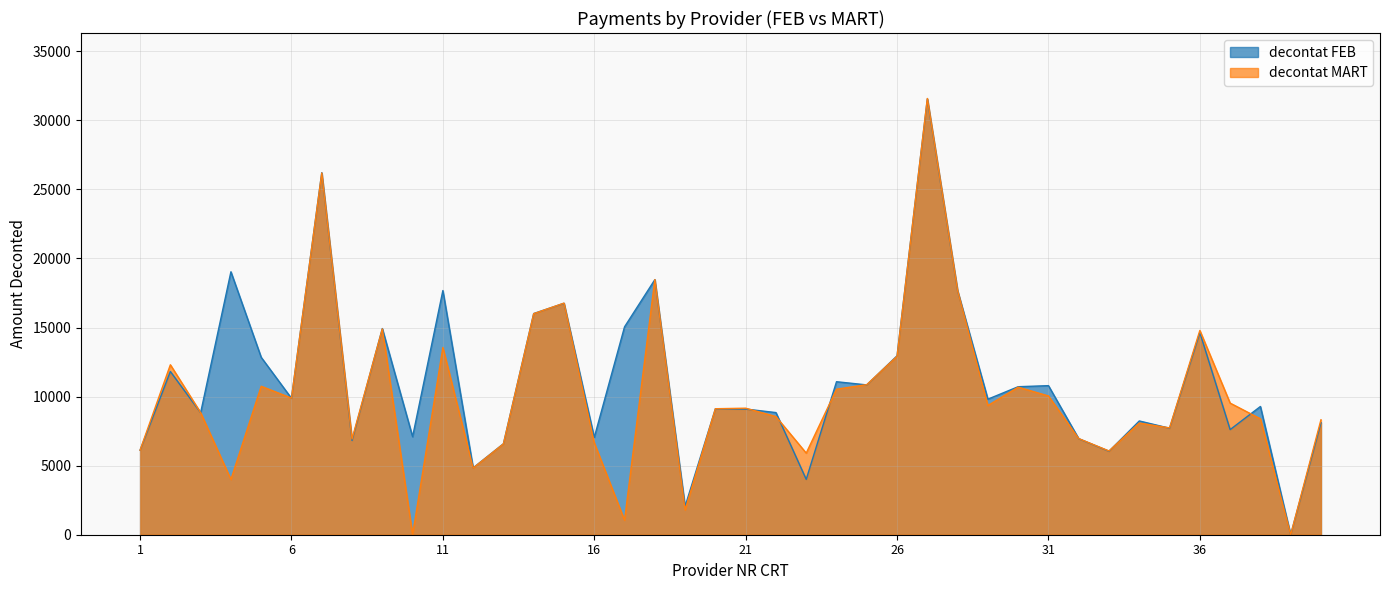

Where does the decontat FEB series first go above 9813?

2